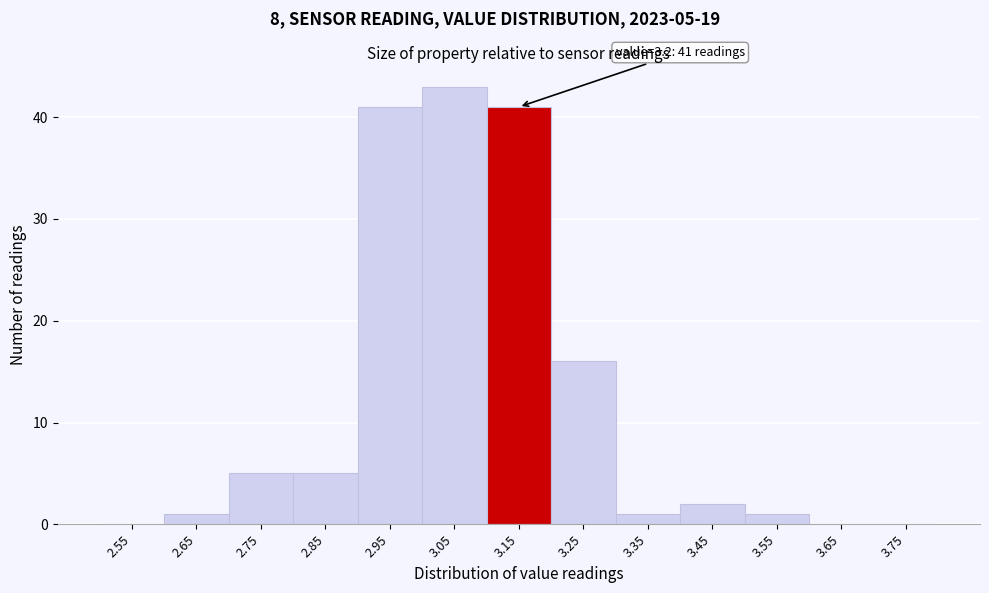

Reading left to right, list all the values displayed in this chart.

2.55=0	2.65=1	2.75=5	2.85=5	2.95=41	3.05=43	3.15=41	3.25=16	3.35=1	3.45=2	3.55=1	3.65=0	3.75=0